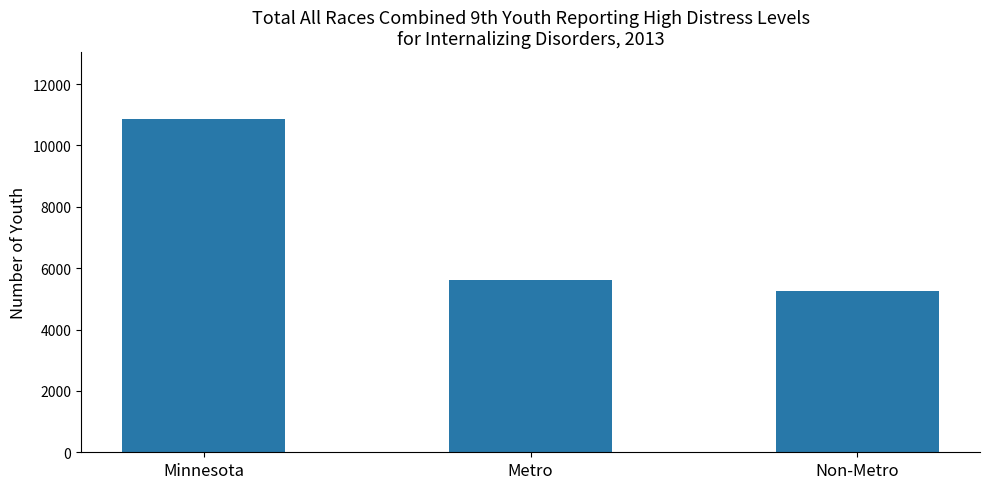

Which label corresponds to the largest value in the chart?

Minnesota